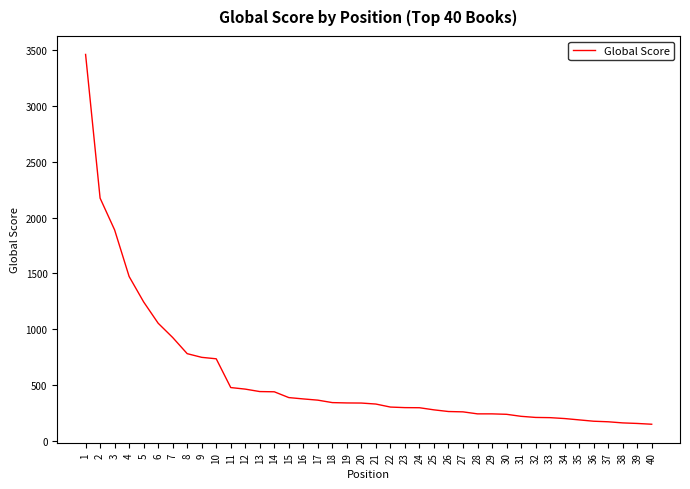

At which category does the chart reach its peak across all series?

1